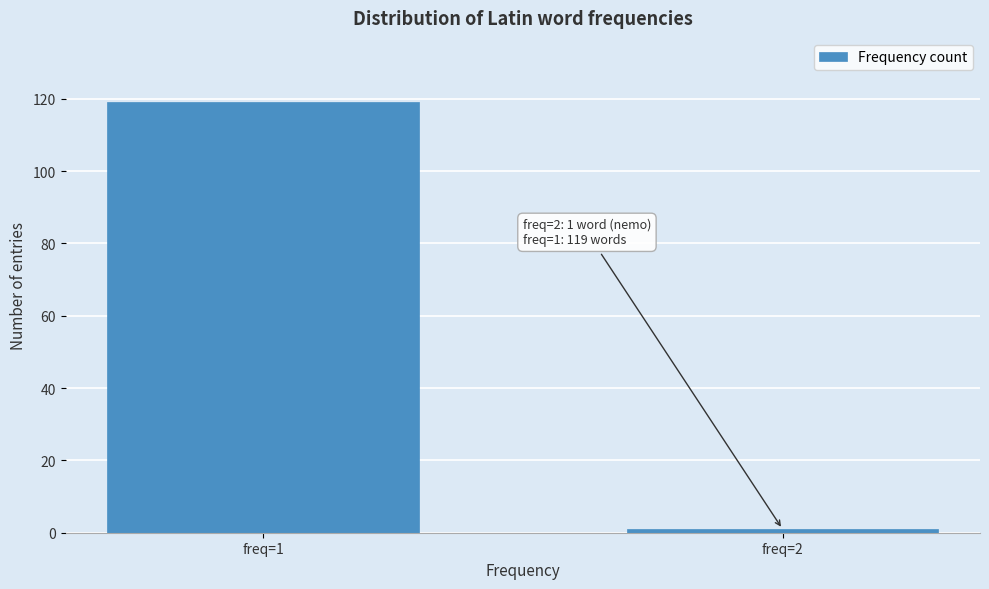

Reading left to right, extract all data points from this chart.

freq=1=119	freq=2=1